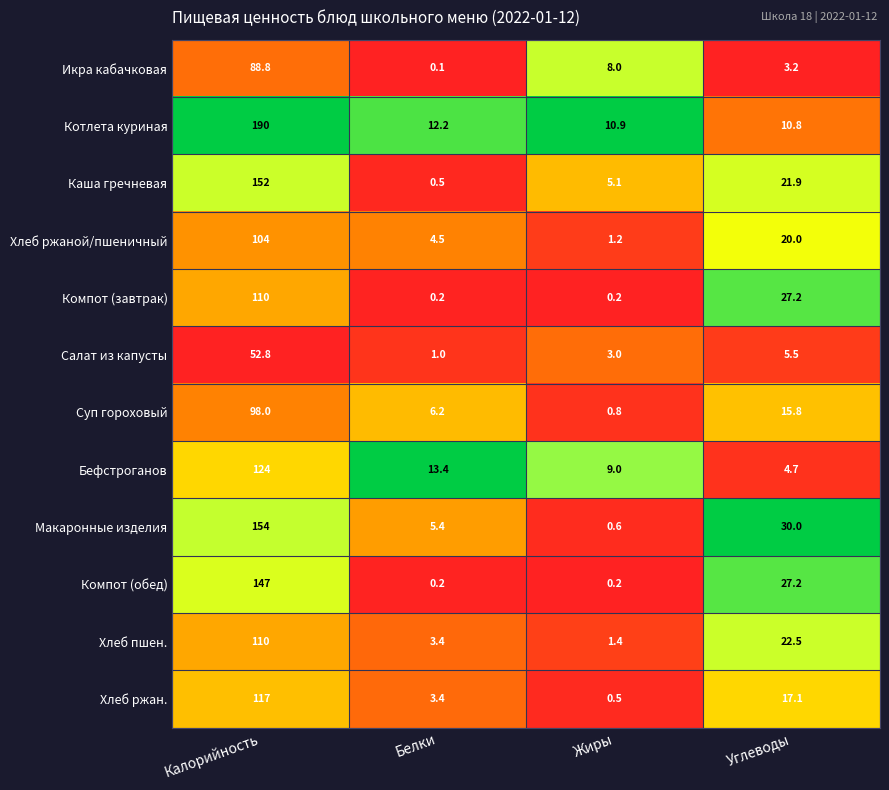

The value of Салат из капусты at Калорийность is 92.5. True or false?

False